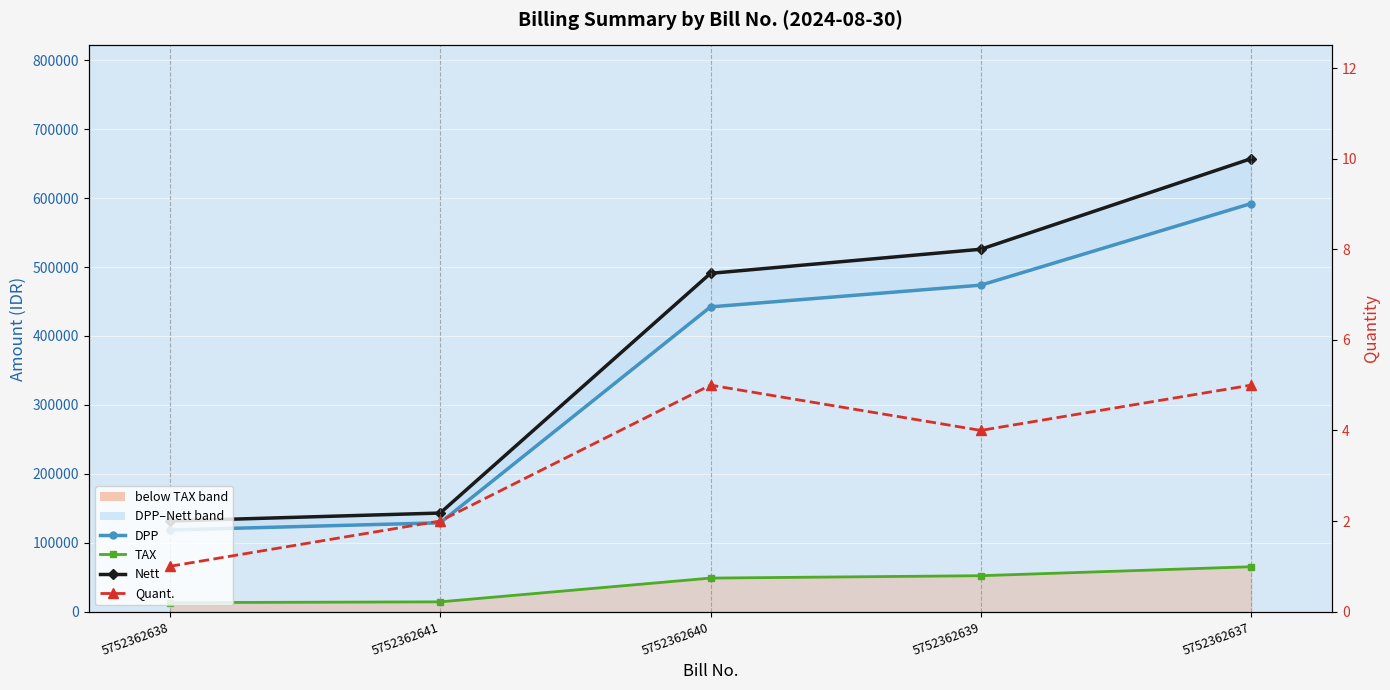

True or false: Nett has a value of 308529 at 5752362639.

False